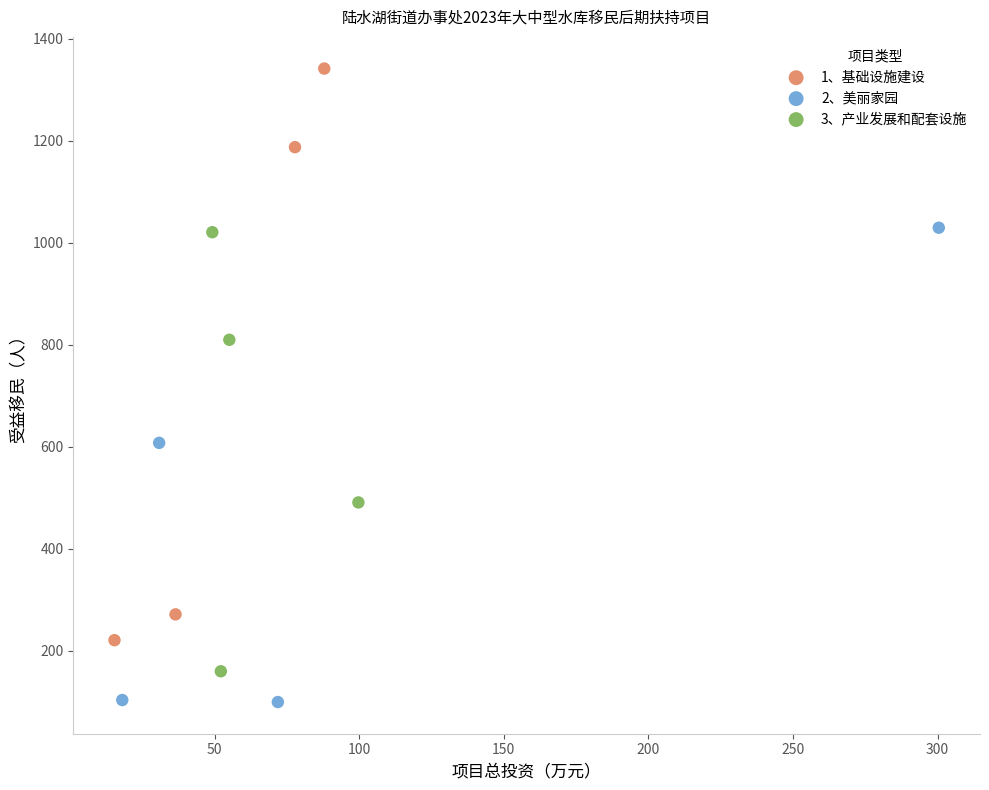

Which series contains the lowest Y value?

2、美丽家园